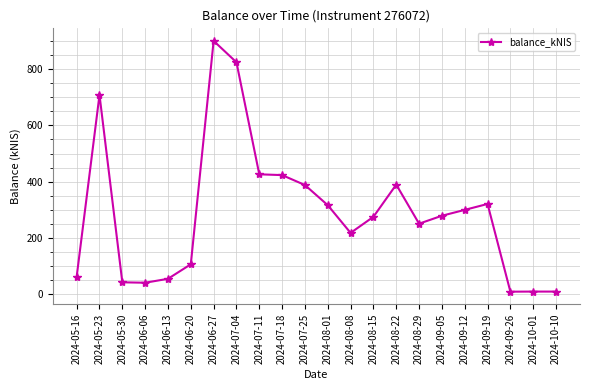

At which label is the value closest to 454?

2024-07-11